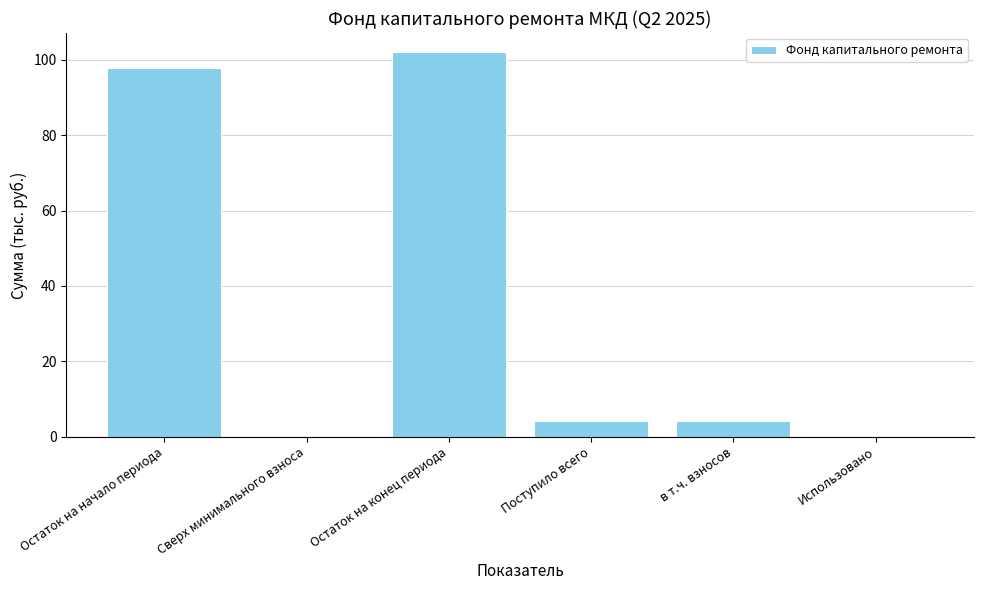

Are the bars horizontal?

No